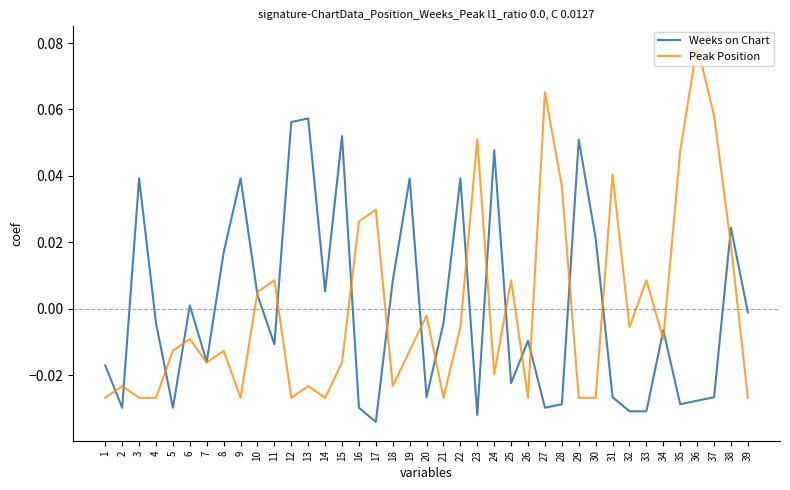

Which label corresponds to the smallest value in the chart?

17